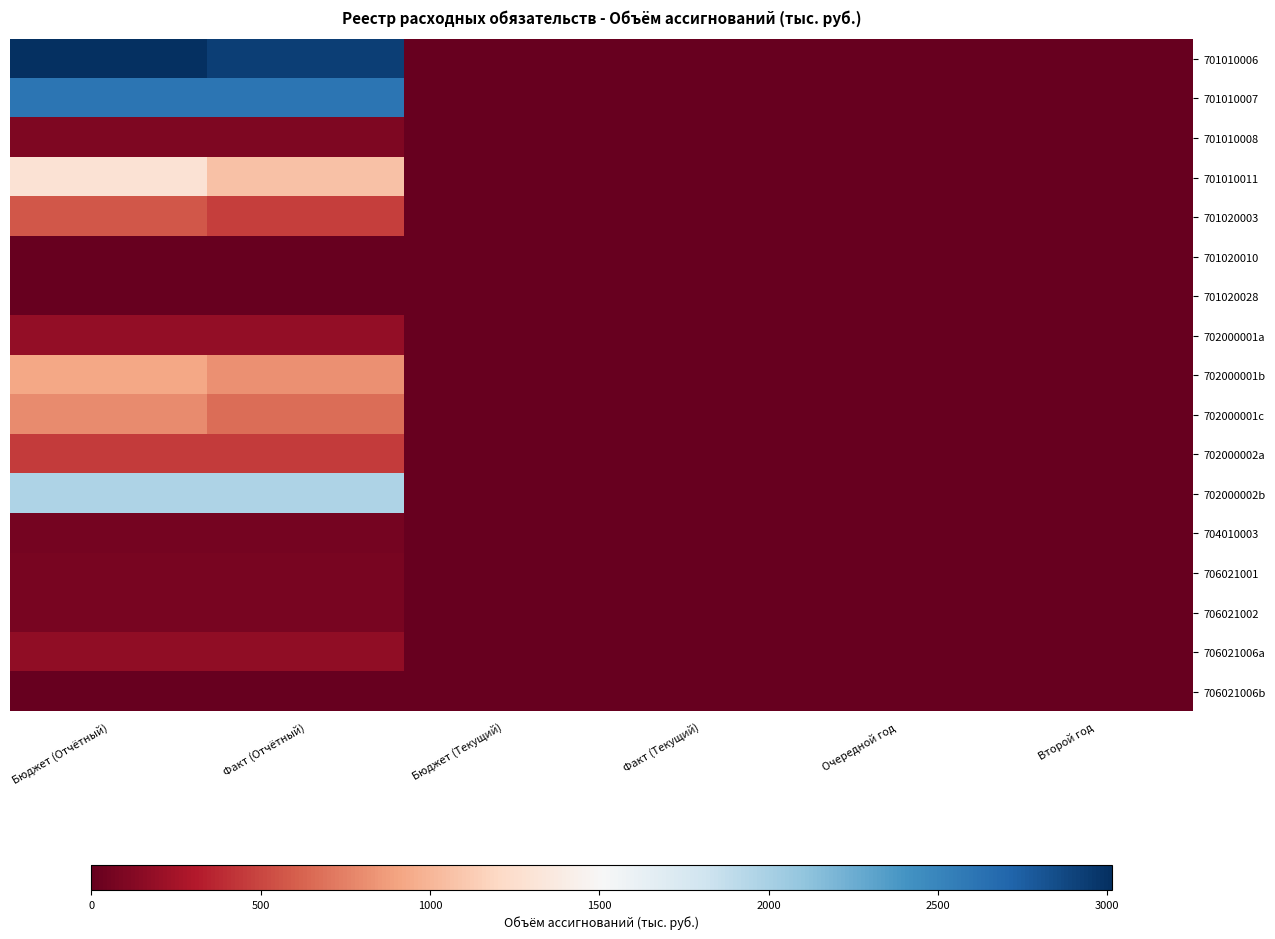

Reading left to right, list all the values displayed in this chart.

701010006: Бюджет (Отчётный)=3015.0	Факт (Отчётный)=2931.1	Бюджет (Текущий)=0.0	Факт (Текущий)=0.0	Очередной год=0.0	Второй год=0.0
701010007: Бюджет (Отчётный)=2612.3	Факт (Отчётный)=2612.3	Бюджет (Текущий)=0.0	Факт (Текущий)=0.0	Очередной год=0.0	Второй год=0.0
701010008: Бюджет (Отчётный)=100.0	Факт (Отчётный)=100.0	Бюджет (Текущий)=0.0	Факт (Текущий)=0.0	Очередной год=0.0	Второй год=0.0
701010011: Бюджет (Отчётный)=1286.2	Факт (Отчётный)=1065.7	Бюджет (Текущий)=0.0	Факт (Текущий)=0.0	Очередной год=0.0	Второй год=0.0
701020003: Бюджет (Отчётный)=568.6	Факт (Отчётный)=468.7	Бюджет (Текущий)=0.0	Факт (Текущий)=0.0	Очередной год=0.0	Второй год=0.0
701020010: Бюджет (Отчётный)=10.0	Факт (Отчётный)=0.0	Бюджет (Текущий)=0.0	Факт (Текущий)=0.0	Очередной год=0.0	Второй год=0.0
701020028: Бюджет (Отчётный)=1.0	Факт (Отчётный)=0.0	Бюджет (Текущий)=0.0	Факт (Текущий)=0.0	Очередной год=0.0	Второй год=0.0
702000001a: Бюджет (Отчётный)=177.6	Факт (Отчётный)=177.6	Бюджет (Текущий)=0.0	Факт (Текущий)=0.0	Очередной год=0.0	Второй год=0.0
702000001b: Бюджет (Отчётный)=922.6	Факт (Отчётный)=819.7	Бюджет (Текущий)=0.0	Факт (Текущий)=0.0	Очередной год=0.0	Второй год=0.0
702000001c: Бюджет (Отчётный)=790.7	Факт (Отчётный)=662.1	Бюджет (Текущий)=0.0	Факт (Текущий)=0.0	Очередной год=0.0	Второй год=0.0
702000002a: Бюджет (Отчётный)=454.4	Факт (Отчётный)=454.4	Бюджет (Текущий)=0.0	Факт (Текущий)=0.0	Очередной год=0.0	Второй год=0.0
702000002b: Бюджет (Отчётный)=1978.0	Факт (Отчётный)=1974.9	Бюджет (Текущий)=0.0	Факт (Текущий)=0.0	Очередной год=0.0	Второй год=0.0
704010003: Бюджет (Отчётный)=64.9	Факт (Отчётный)=64.9	Бюджет (Текущий)=0.0	Факт (Текущий)=0.0	Очередной год=0.0	Второй год=0.0
706021001: Бюджет (Отчётный)=79.8	Факт (Отчётный)=79.8	Бюджет (Текущий)=0.0	Факт (Текущий)=0.0	Очередной год=0.0	Второй год=0.0
706021002: Бюджет (Отчётный)=70.9	Факт (Отчётный)=70.9	Бюджет (Текущий)=0.0	Факт (Текущий)=0.0	Очередной год=0.0	Второй год=0.0
706021006a: Бюджет (Отчётный)=170.2	Факт (Отчётный)=170.2	Бюджет (Текущий)=0.0	Факт (Текущий)=0.0	Очередной год=0.0	Второй год=0.0
706021006b: Бюджет (Отчётный)=6.6	Факт (Отчётный)=6.6	Бюджет (Текущий)=0.0	Факт (Текущий)=0.0	Очередной год=0.0	Второй год=0.0